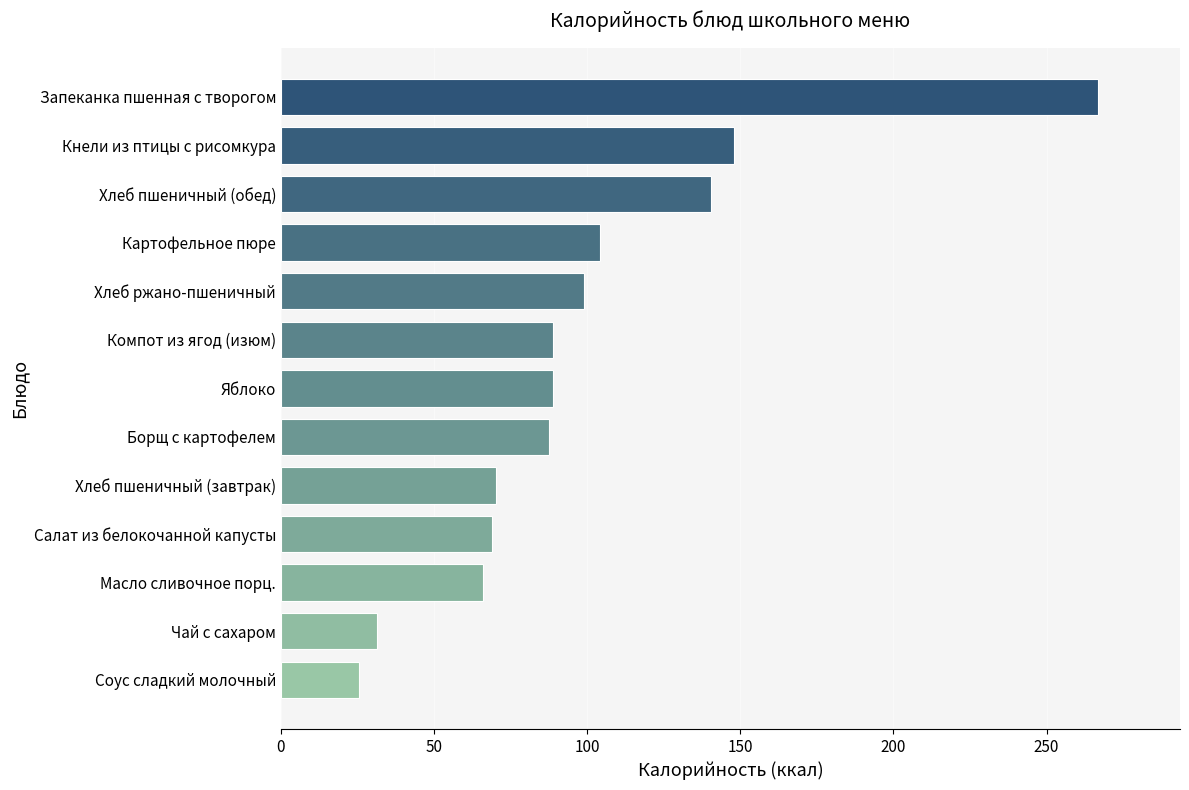

Does the chart contain stacked bars?

No